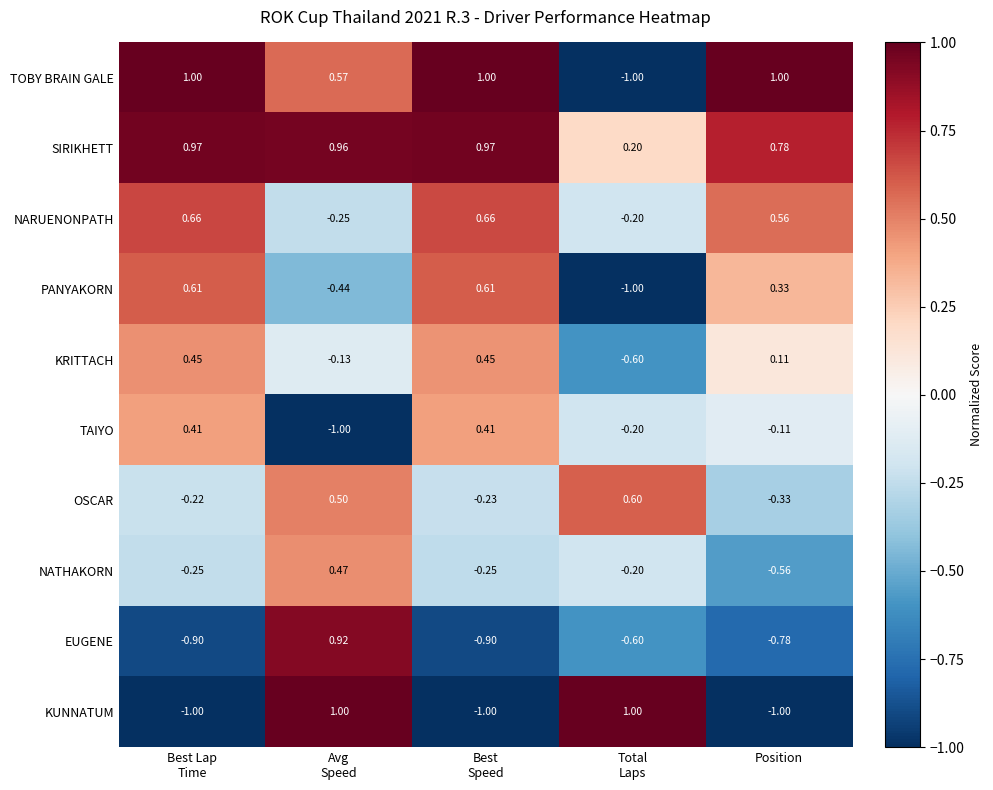

At Position, list the series in order from largest to smallest.

TOBY BRAIN GALE, SIRIKHETT, NARUENONPATH, PANYAKORN, KRITTACH, TAIYO, OSCAR, NATHAKORN, EUGENE, KUNNATUM